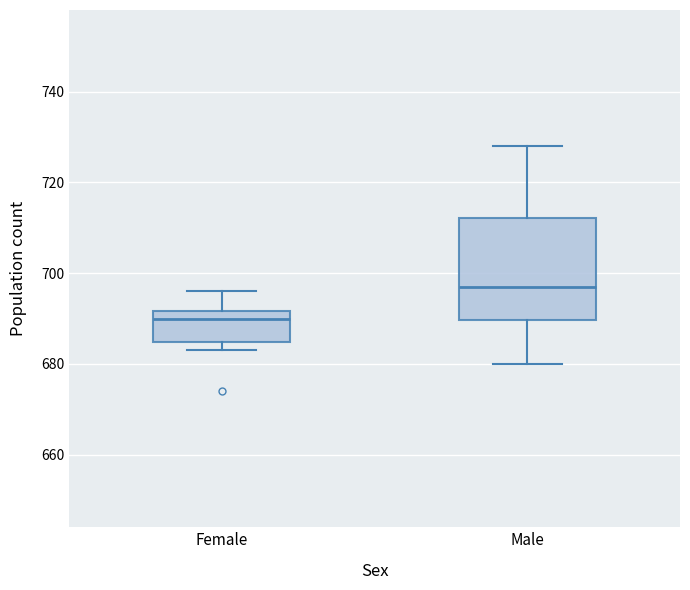

Which box has the lowest median line?

Female